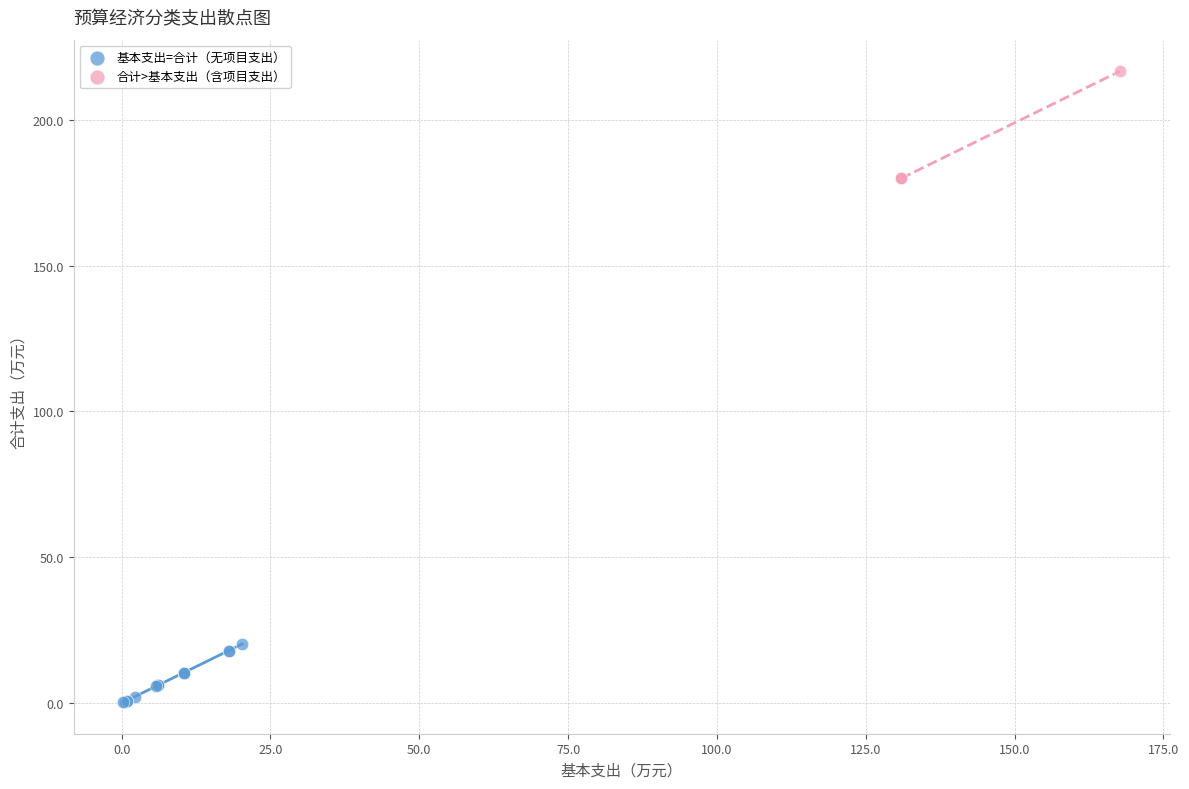

Which series has the largest Y range (max minus min)?

合计>基本支出（含项目支出）